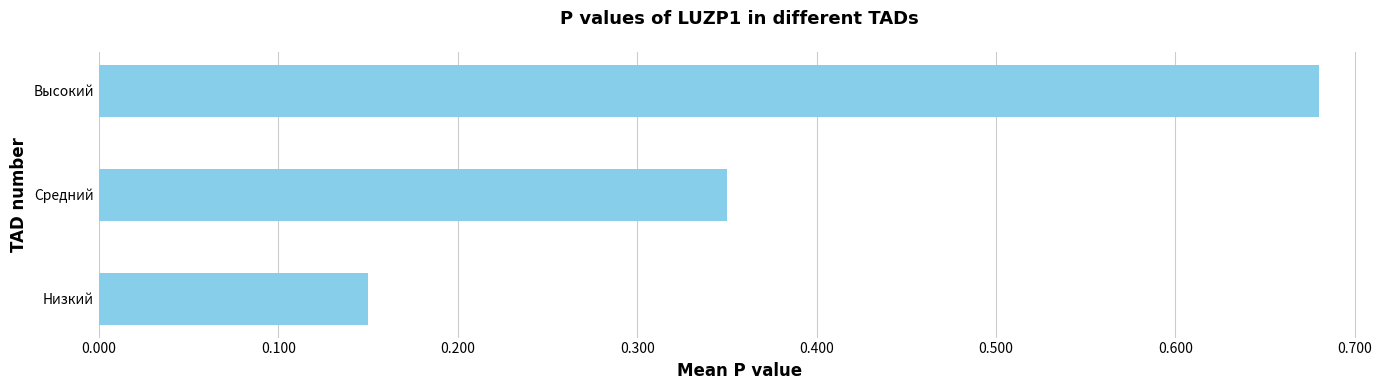

Is it true that the value at Высокий is 0.2?

False